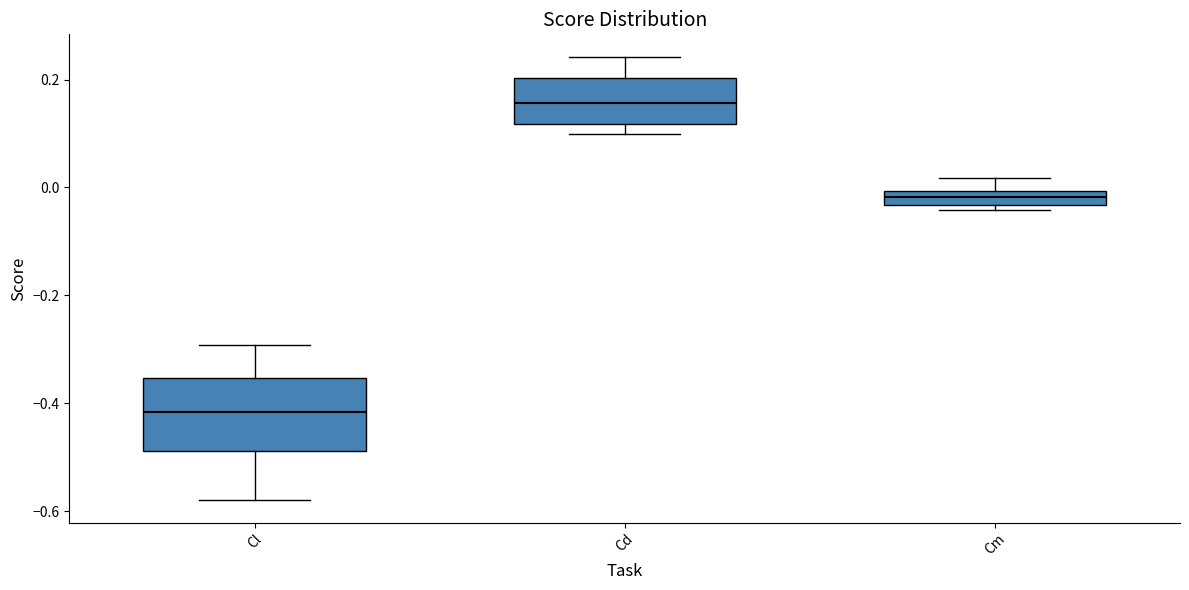

Which box's median line is the lowest?

Cl